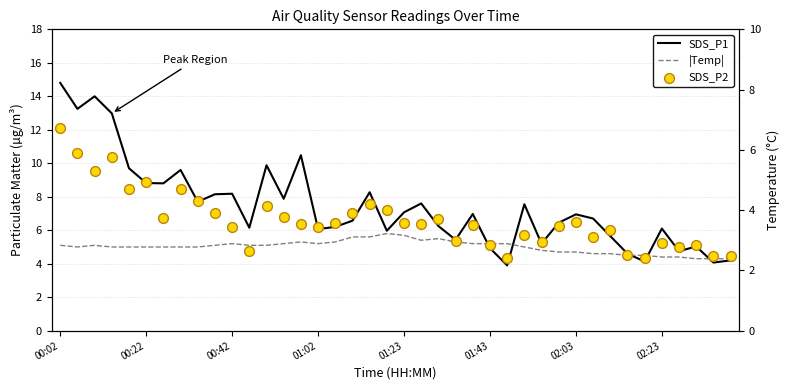

Which series has the largest total across all categories?

SDS_P1